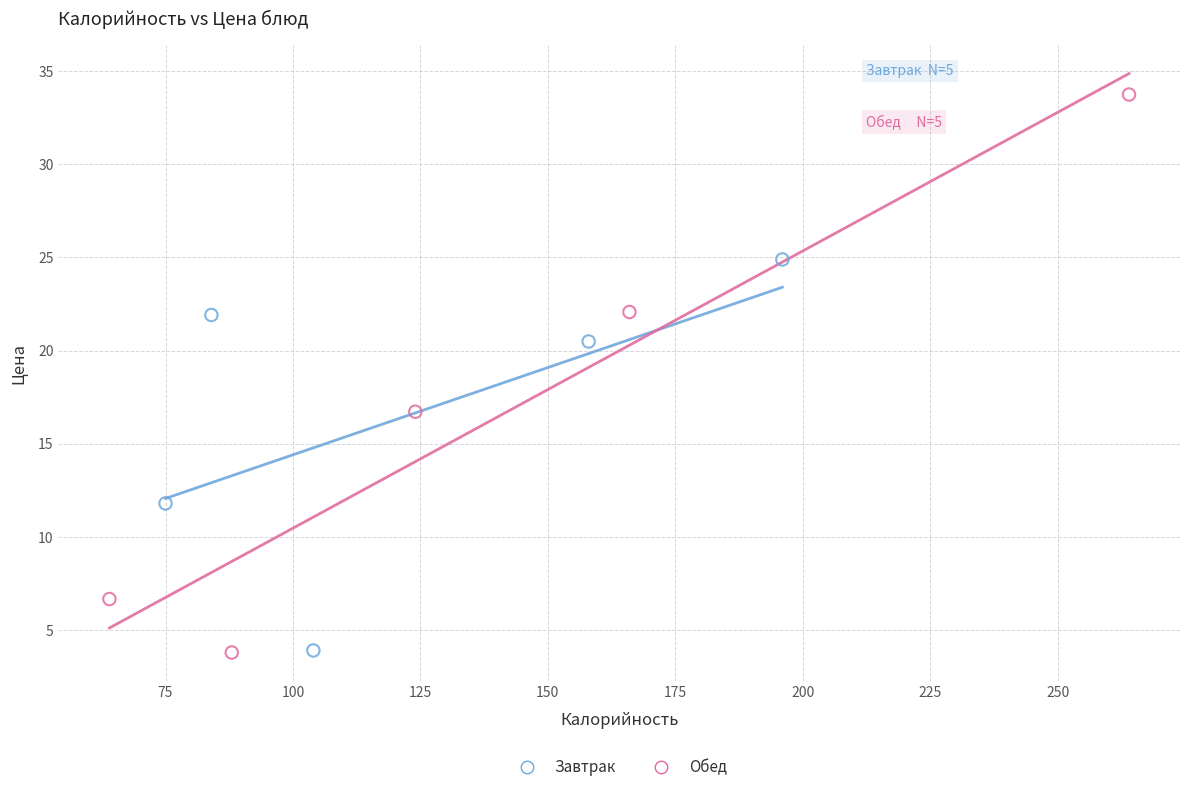

Which series has the widest spread of Y values?

Обед